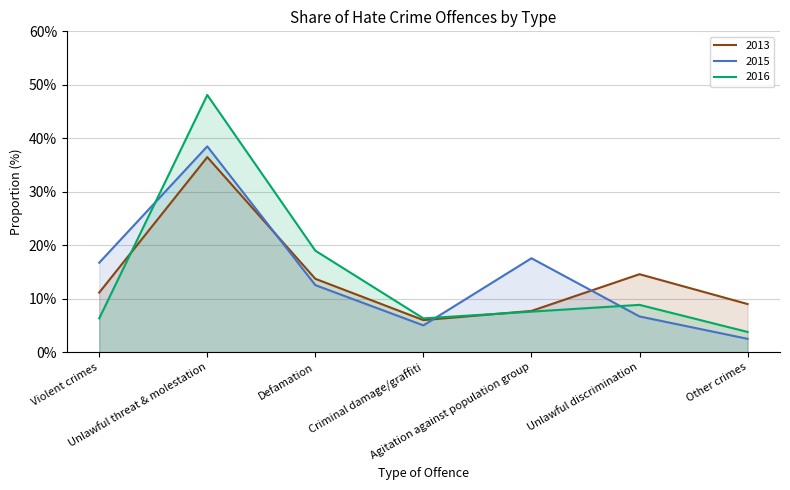

Which series ends up on top after the final intersection of 2016 and 2013?

2013